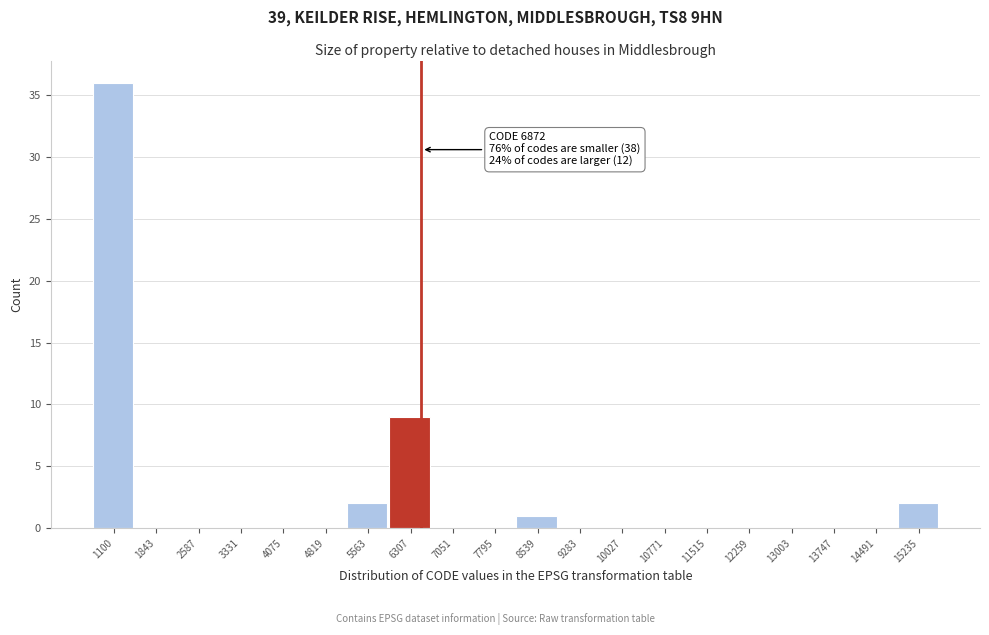

Reading right to left, what are all the values shown in this chart?

15235=2	14491=0	13747=0	13003=0	12259=0	11515=0	10771=0	10027=0	9283=0	8539=1	7795=0	7051=0	6307=9	5563=2	4819=0	4075=0	3331=0	2587=0	1843=0	1100=36